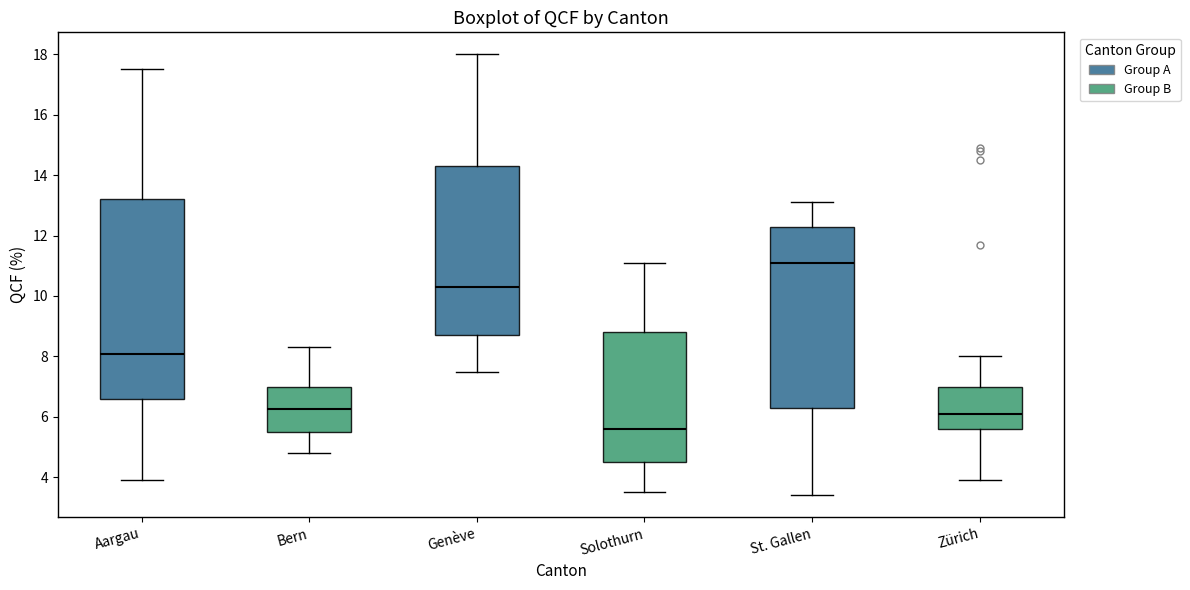

Reading left to right, transcribe this box plot: for each box, give where its median line is, the range the box spans, and where its two whiskers end, as read against the y-axis. The values are not printed on the chart, so give them approximately, as read against the axis.

Aargau: median 8.0, box 6.6 to 13.2, whiskers 4.0 to 17.6
Bern: median 6.2, box 5.6 to 7.0, whiskers 4.8 to 8.4
Genève: median 10.4, box 8.8 to 14.4, whiskers 7.6 to 18.0
Solothurn: median 5.6, box 4.6 to 8.8, whiskers 3.6 to 11.2
St. Gallen: median 11.2, box 6.4 to 12.4, whiskers 3.4 to 13.2
Zürich: median 6.2, box 5.6 to 7.0, whiskers 4.0 to 8.0